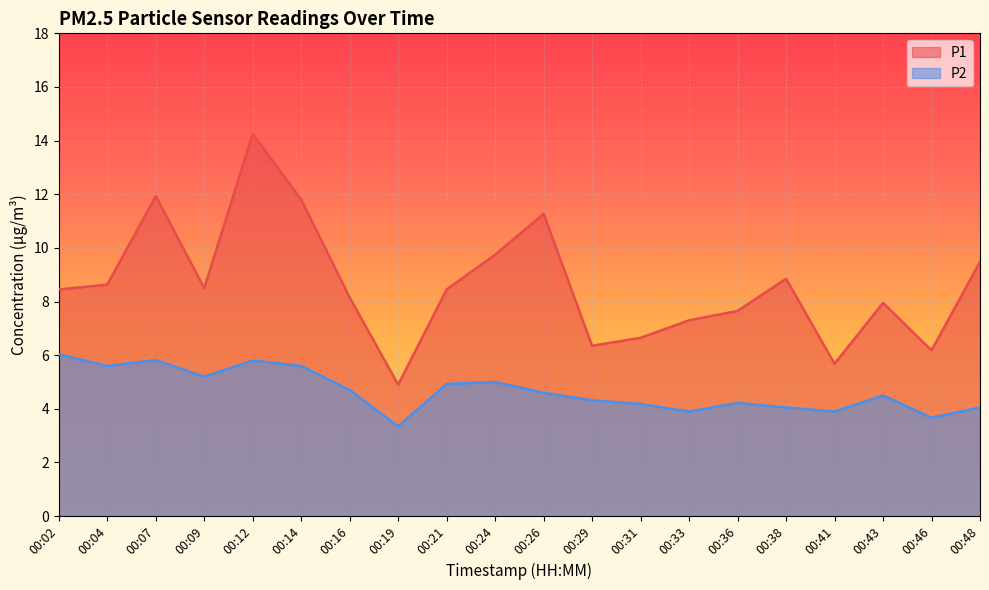

List the series in order of their overall mean, lowest first.

P2, P1